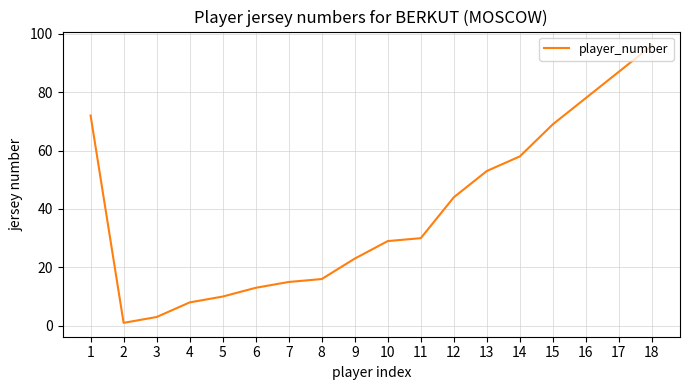

Which label corresponds to the smallest value in the chart?

2